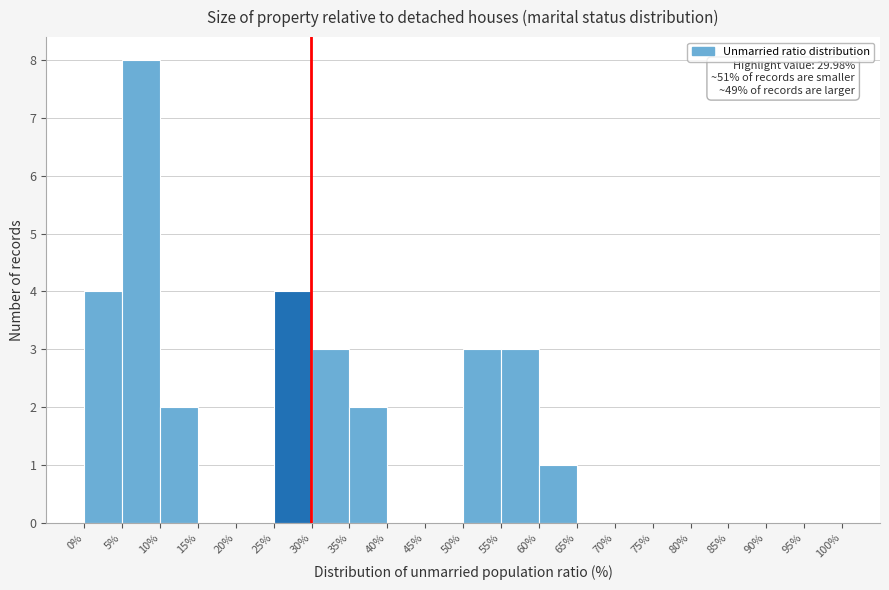

Over which range of the x-axis is the bar tallest?

5% to 10%